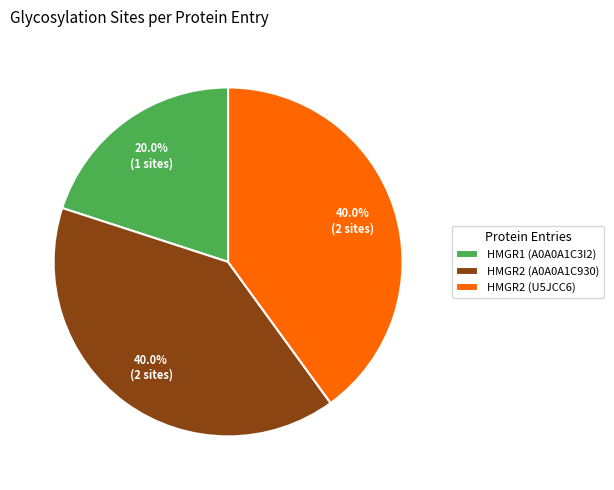

Does any single category account for the majority?

No